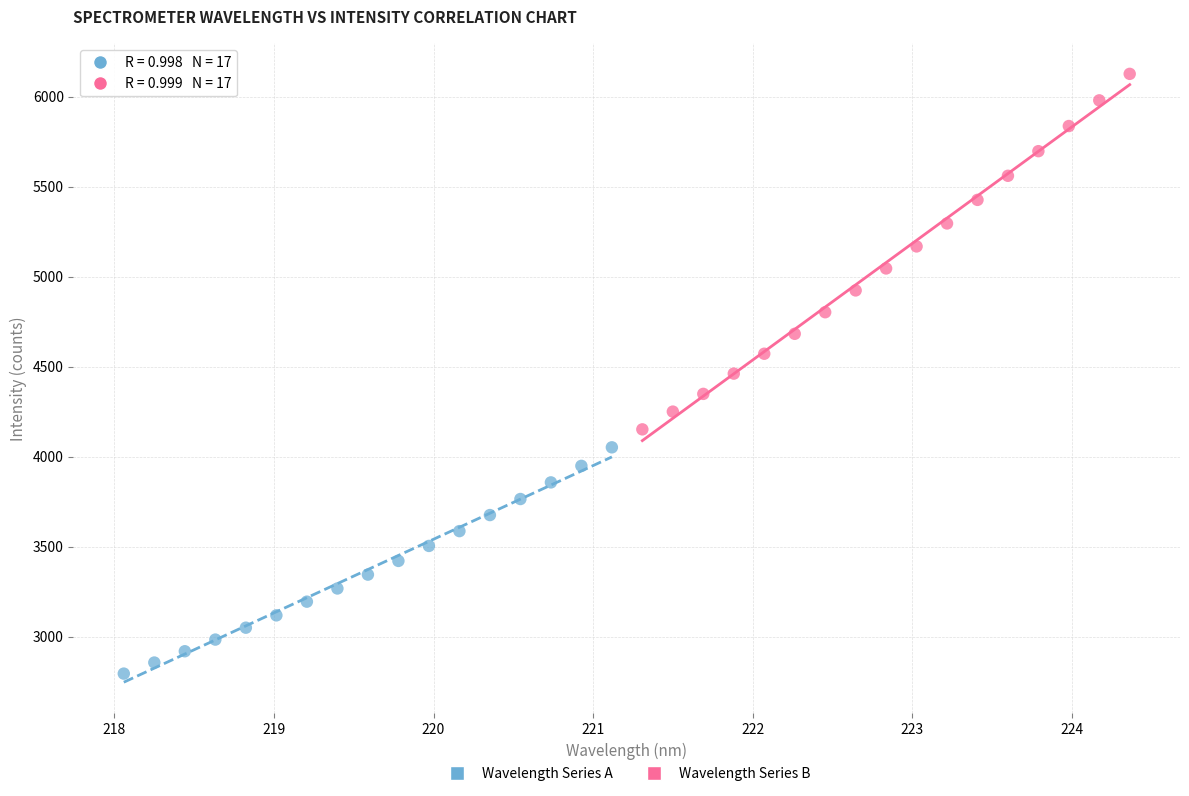

Which series reaches the maximum Y coordinate?

Wavelength Series B